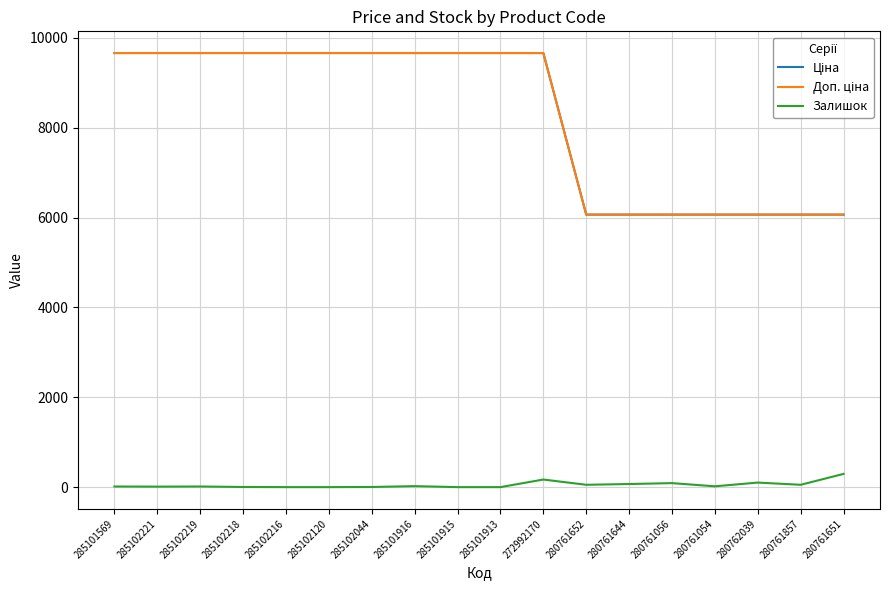

What is the label of the 17th point from the right?

285102221